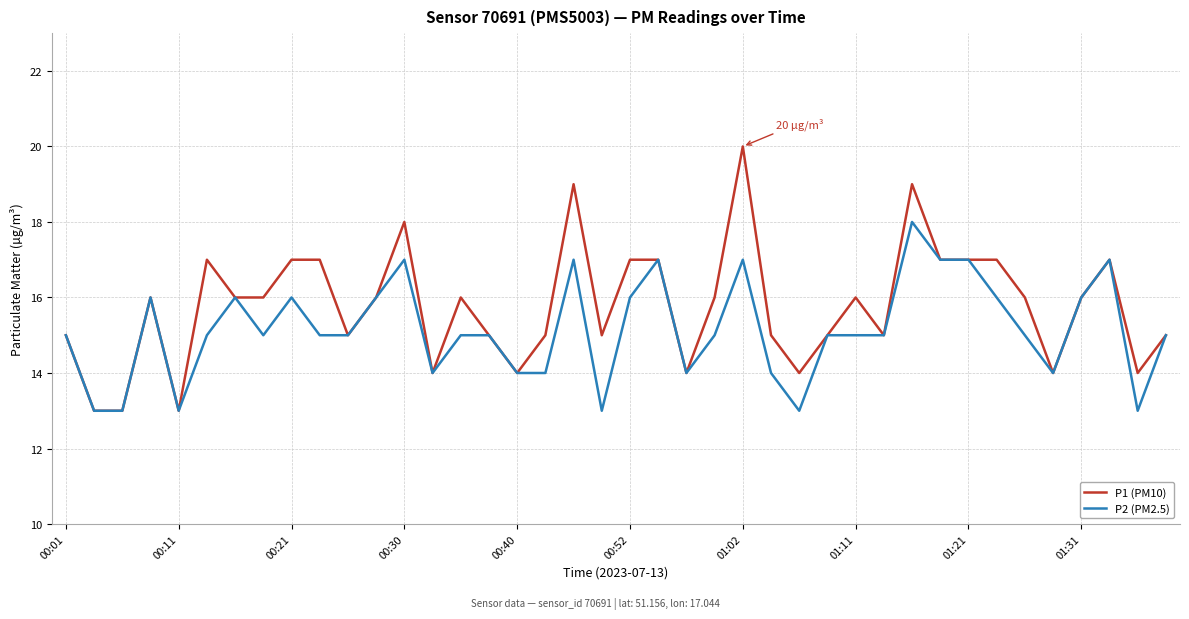

Reading left to right, what are all the values shown in this chart?

P1 (PM10): 15	13	13	16	13	17	16	16	17	17	15	16	18	14	16	15	14	15	19	15	17	17	14	16	20	15	14	15	16	15	19	17	17	17	16	14	16	17	14	15
P2 (PM2.5): 15	13	13	16	13	15	16	15	16	15	15	16	17	14	15	15	14	14	17	13	16	17	14	15	17	14	13	15	15	15	18	17	17	16	15	14	16	17	13	15